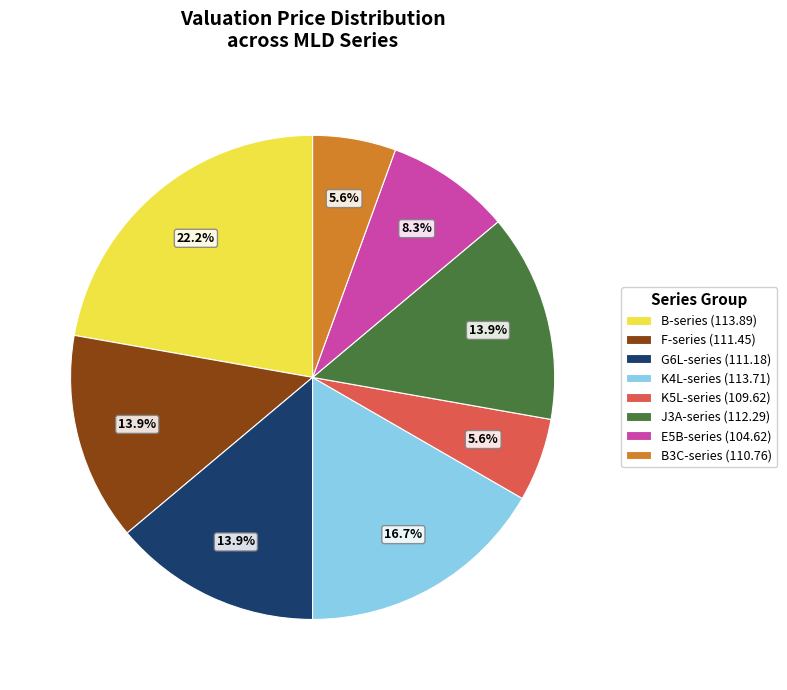

Between K4L-series (113.71) and B-series (113.89), which is larger?

B-series (113.89)